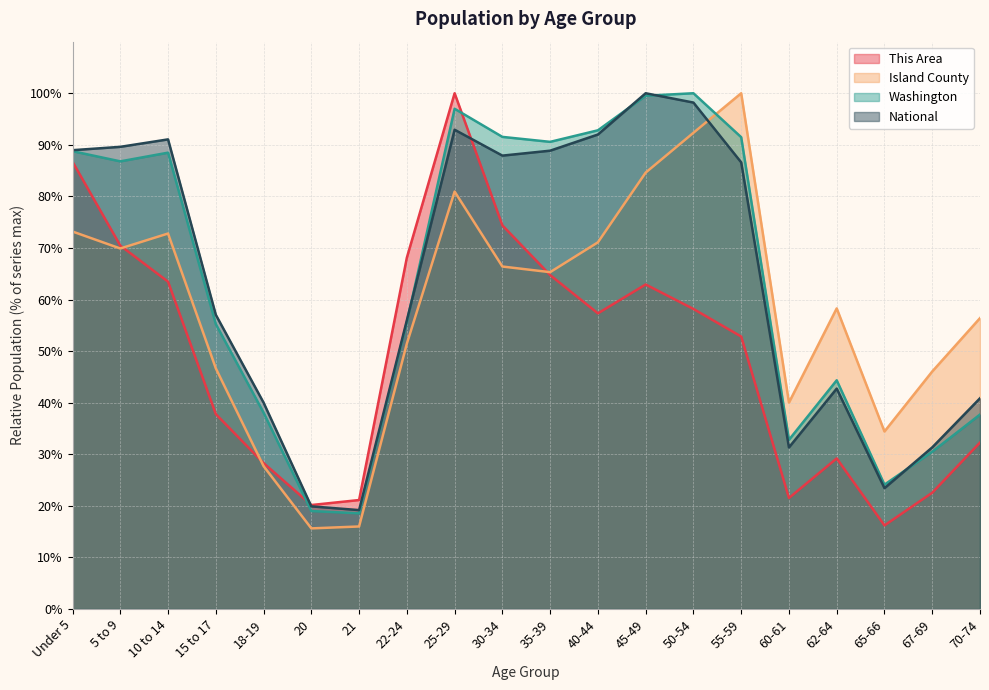

Where is the first local minimum for Island County?

5 to 9